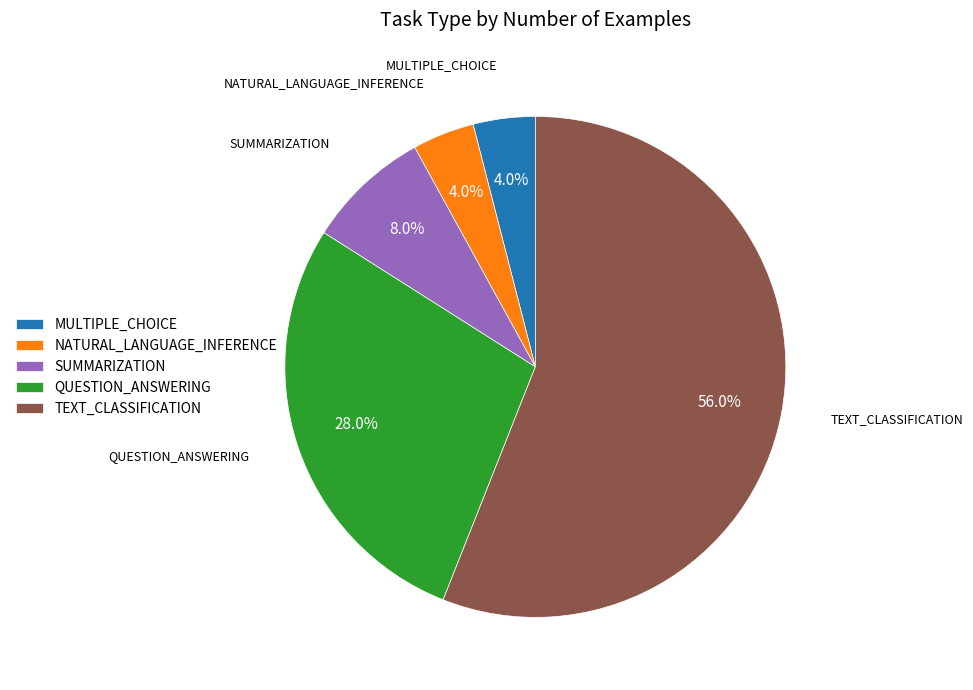

Combined, do QUESTION_ANSWERING and NATURAL_LANGUAGE_INFERENCE account for over 50%?

No